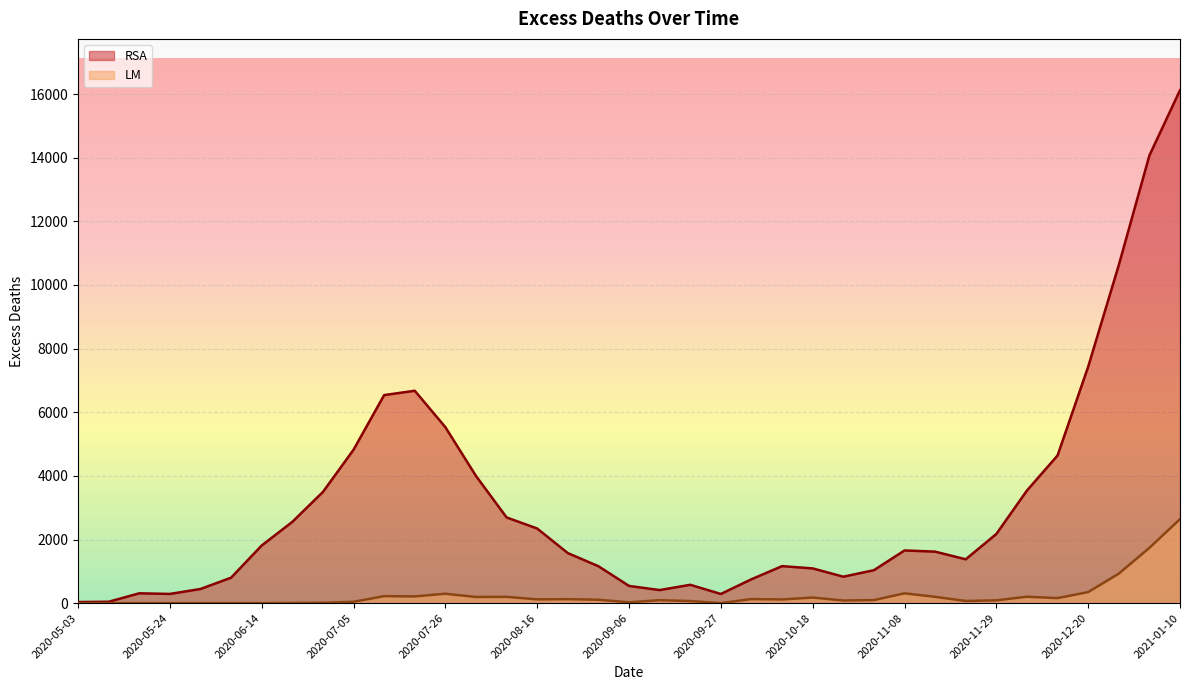

True or false: RSA has more than 1 points higher than both neighbors.

True